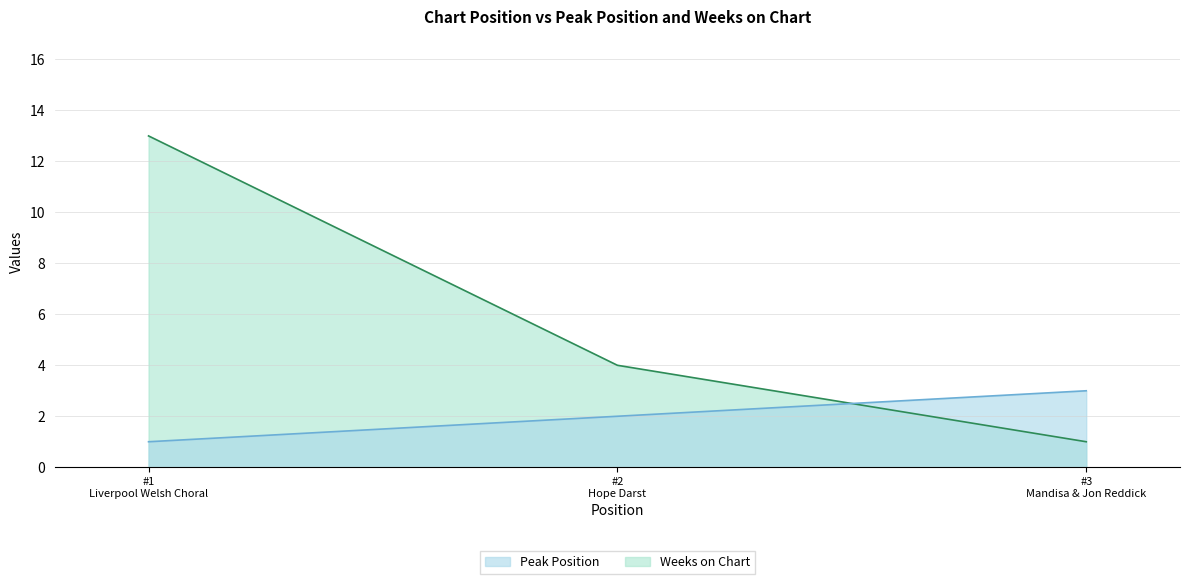

What is the average value of the Weeks on Chart series?

6